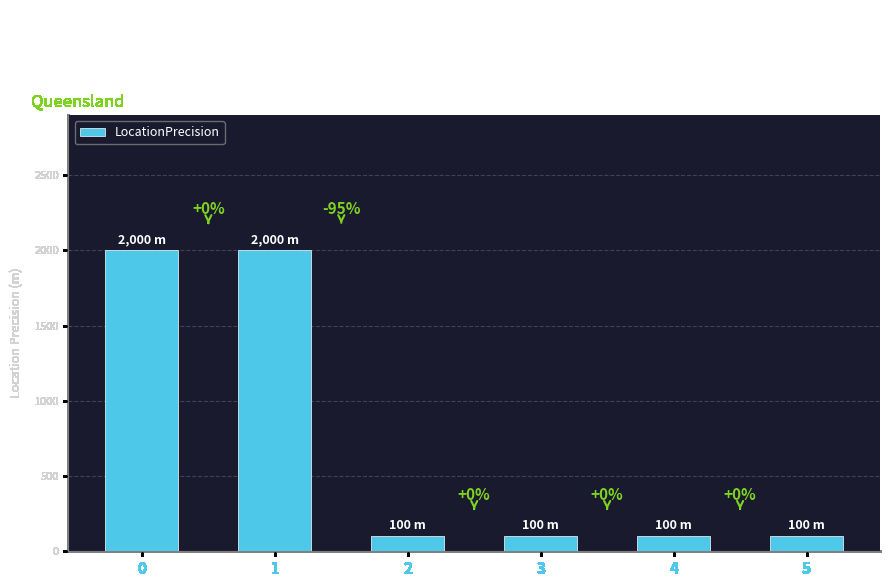

What is the difference between the second highest and second lowest values?

1900